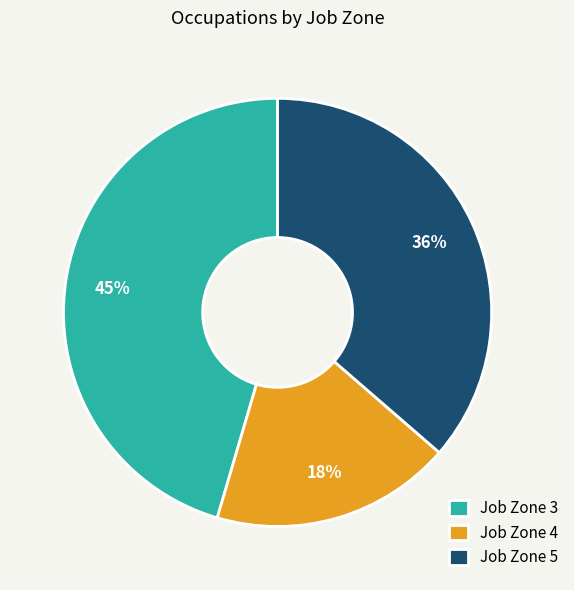

To the nearest percent, what is the average slice percentage?

33%